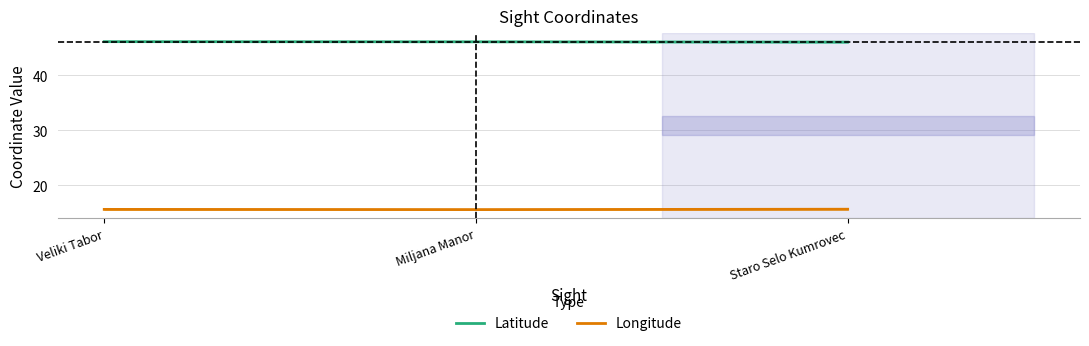

What is the spread (max minus min) of values at Veliki Tabor?

30.5